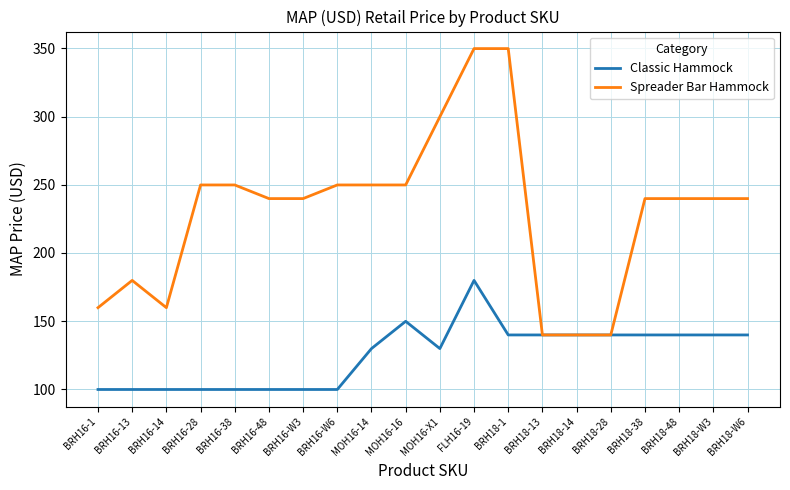

How many values in the Spreader Bar Hammock series exceed 239?

14